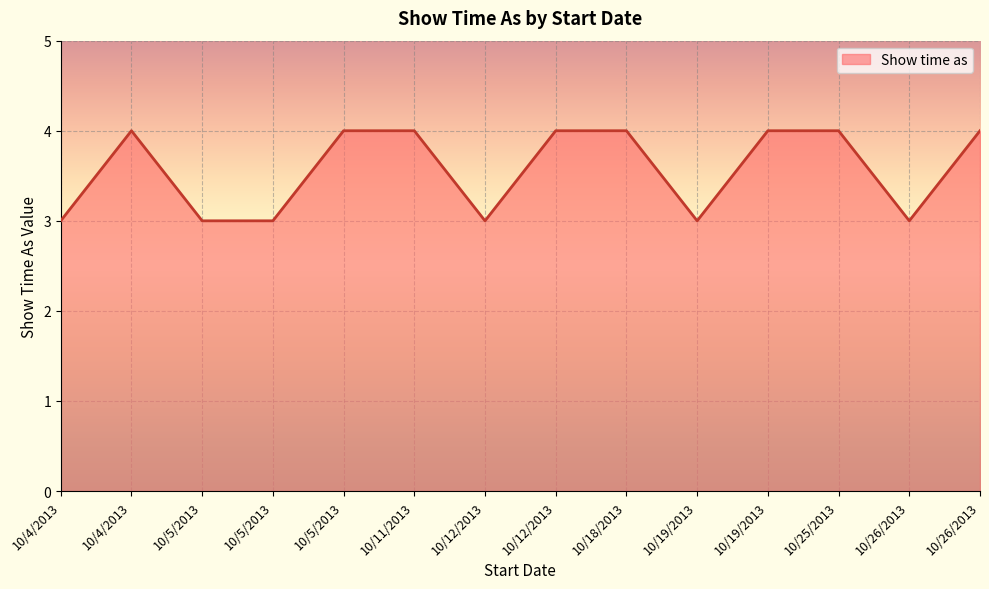

Which label corresponds to the smallest value in the chart?

10/4/2013